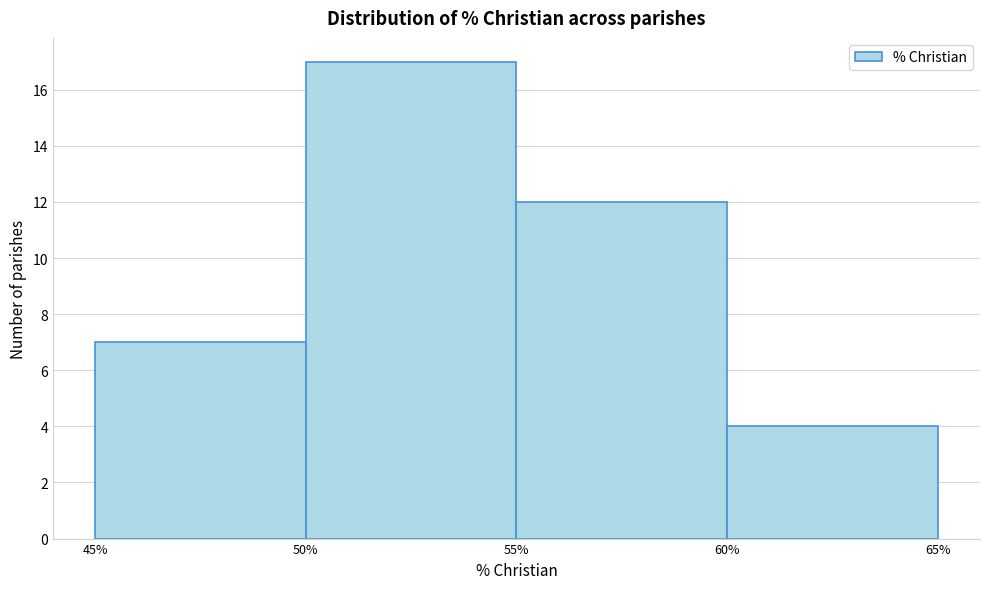

Reading left to right, transcribe this chart: for each bar, give the range it covers on the x-axis and its height. The values are not printed on the chart, so give them approximately, as read against the axis.

45% to 50%: 7
50% to 55%: 17
55% to 60%: 12
60% to 65%: 4